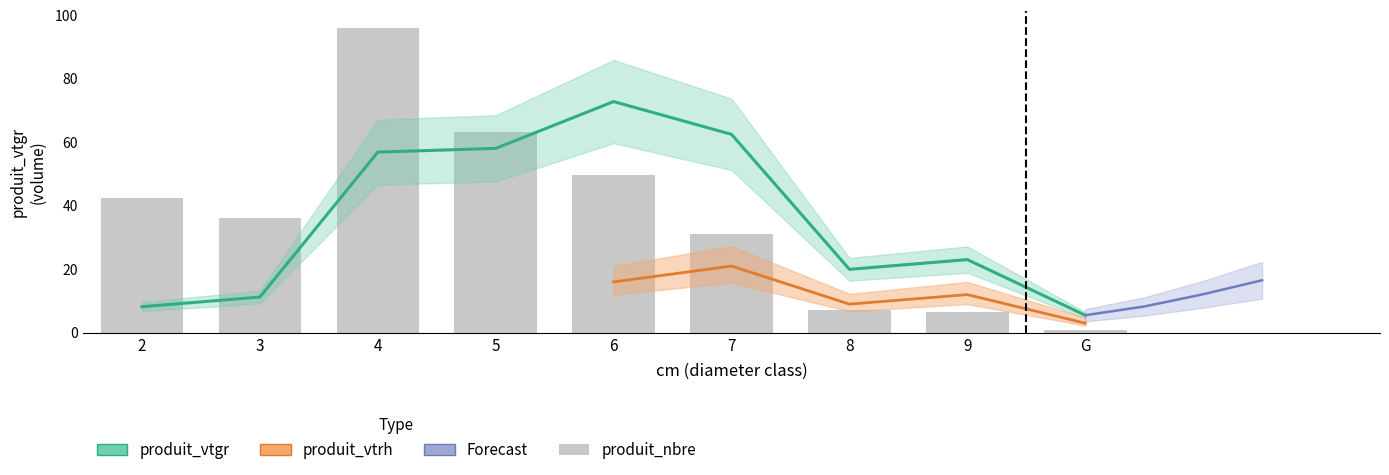

Reading left to right, extract all data points from this chart.

2=42.4	3=36.0	4=96.0	5=63.2	6=49.6	7=31.2	8=7.2	9=6.4	G=0.8